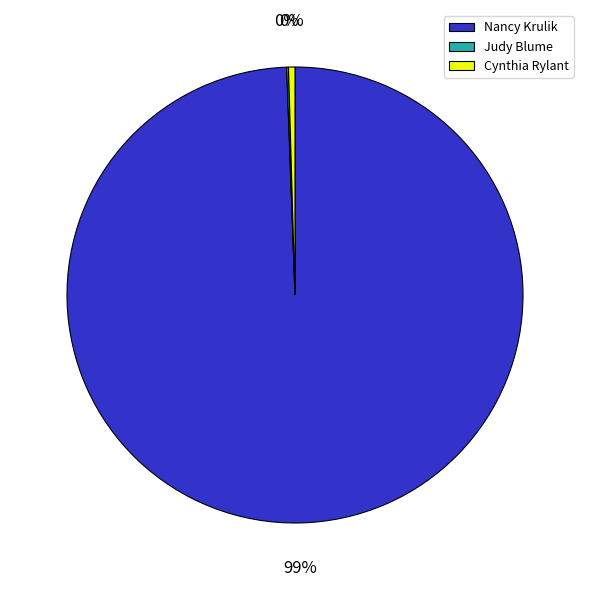

Do Nancy Krulik and Cynthia Rylant together represent more than half of the pie?

Yes